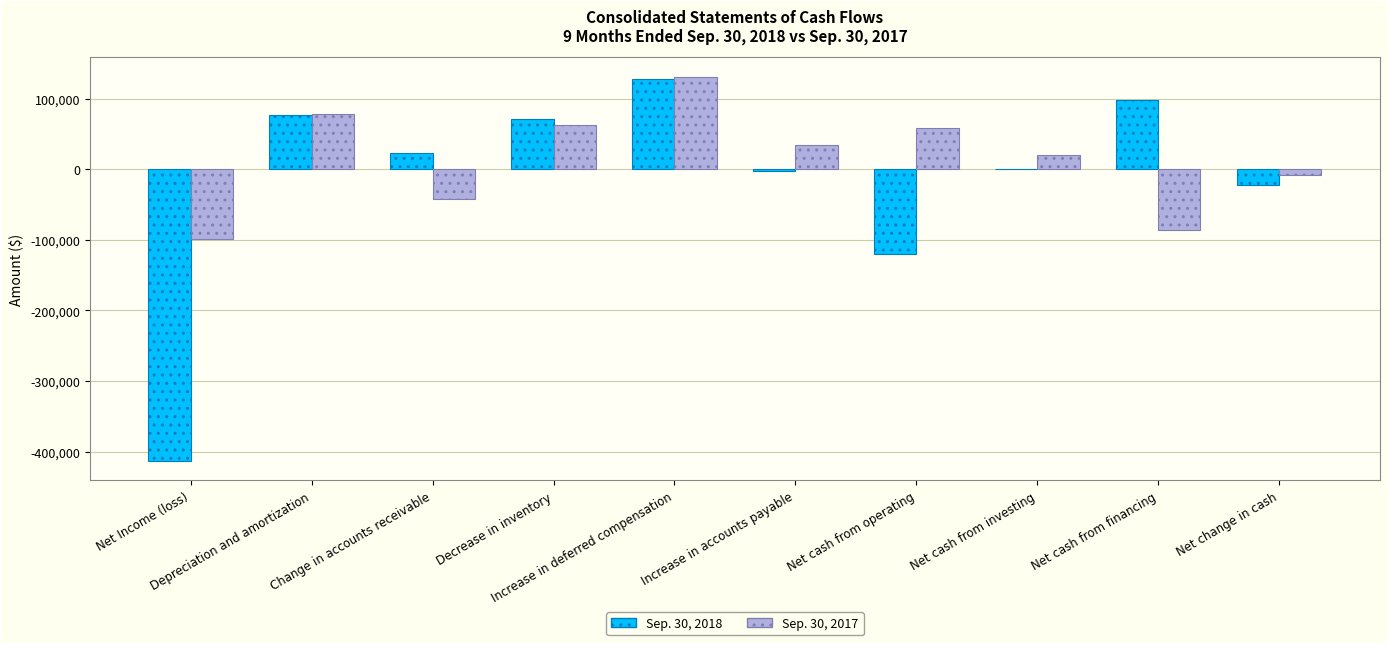

Which series has the largest total across all categories?

Sep. 30, 2017